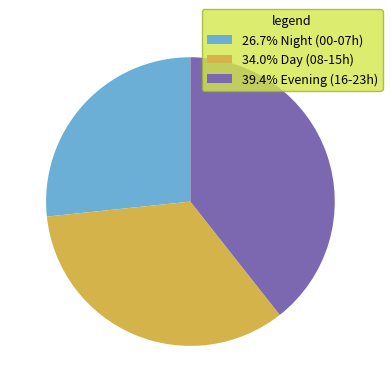

Approximately how many times larger is the value at 34.0% Day (08-15h) compared to 26.7% Night (00-07h)?

1.3